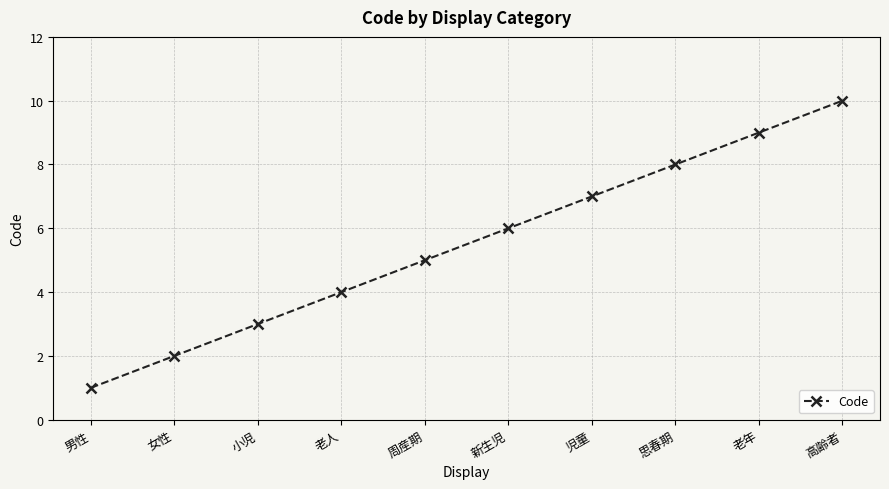

What is the greatest value displayed?

10